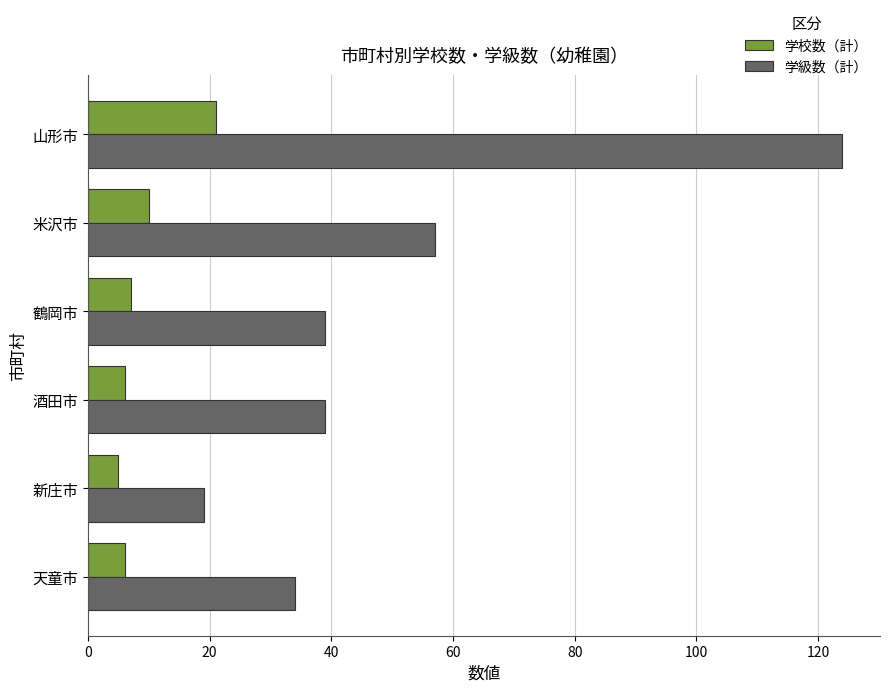

How many data points in 学校数（計） are less than 7?

3